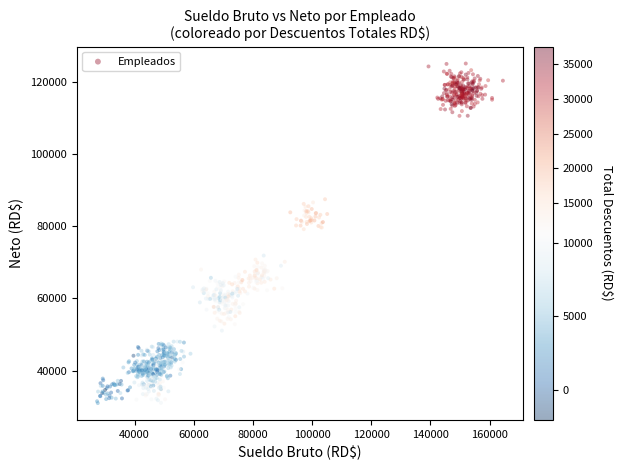

What is the range of X values (max minus min)?

137154.2